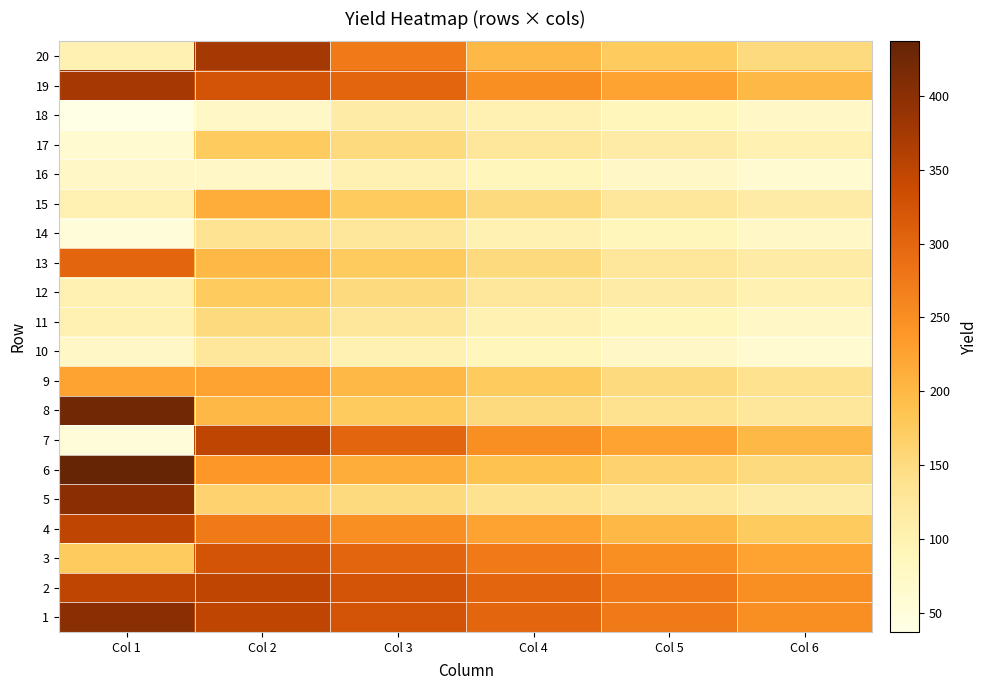

At how many categories does at least one series exceed 383?

1